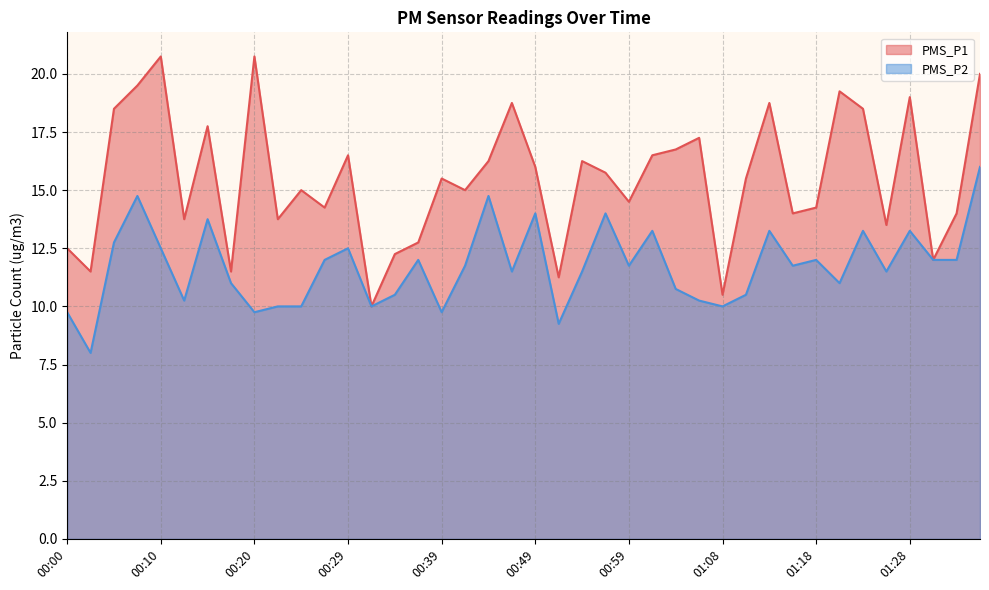

What is the approximate value of PMS_P1 at 00:10?

20.8